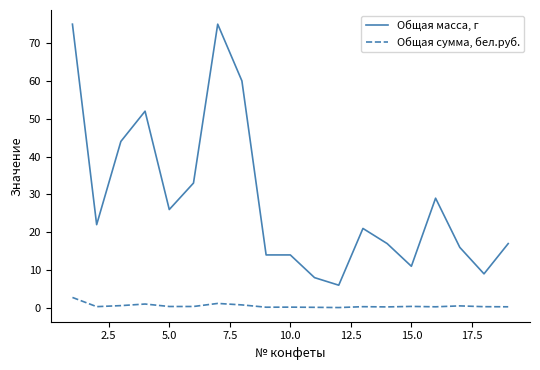

Which series has the largest range (max minus min)?

Общая масса, г